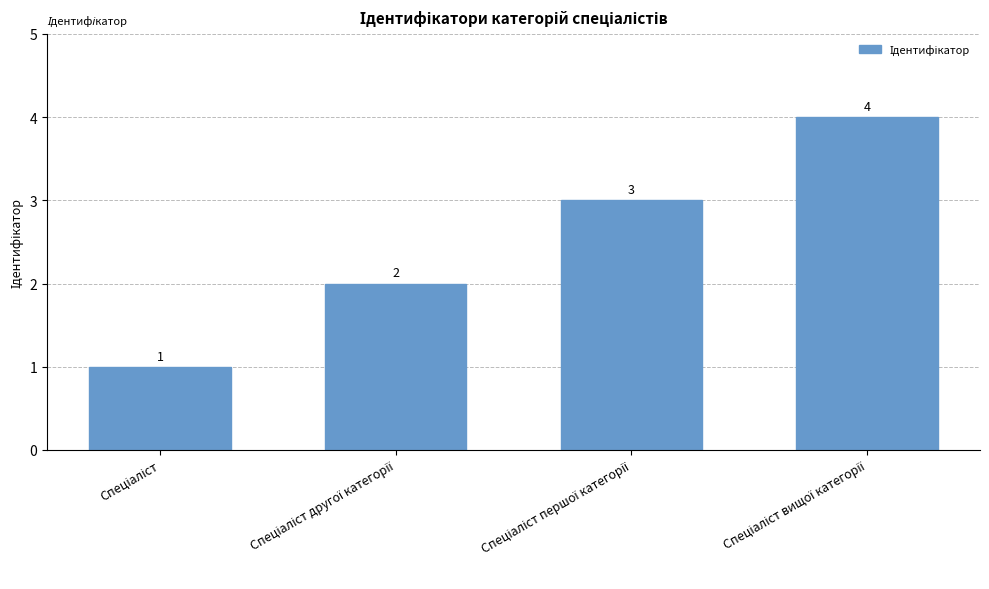

What is the difference between the maximum and minimum values?

3